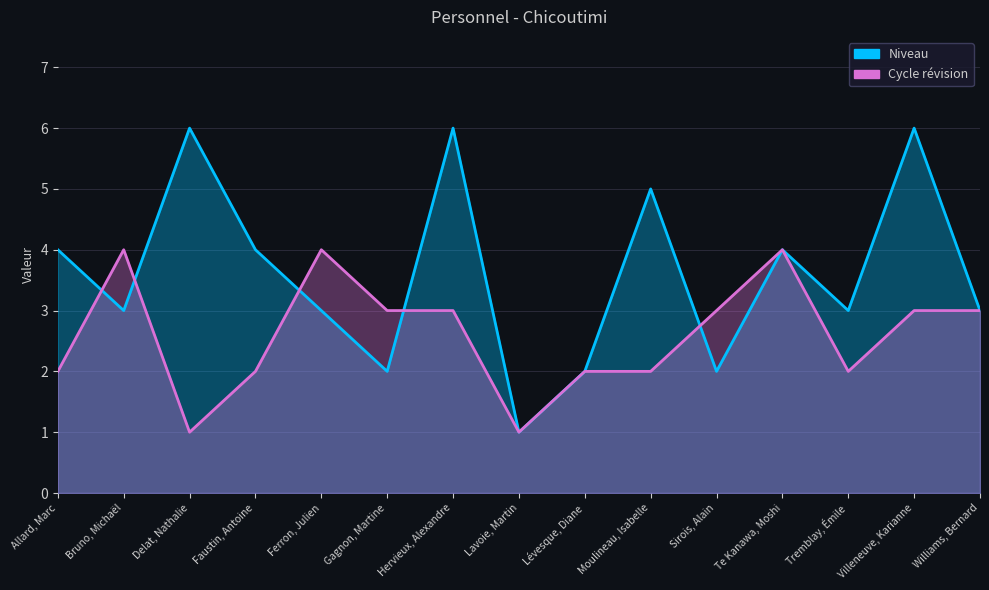

What are all the series names shown in the legend?

Niveau, Cycle révision